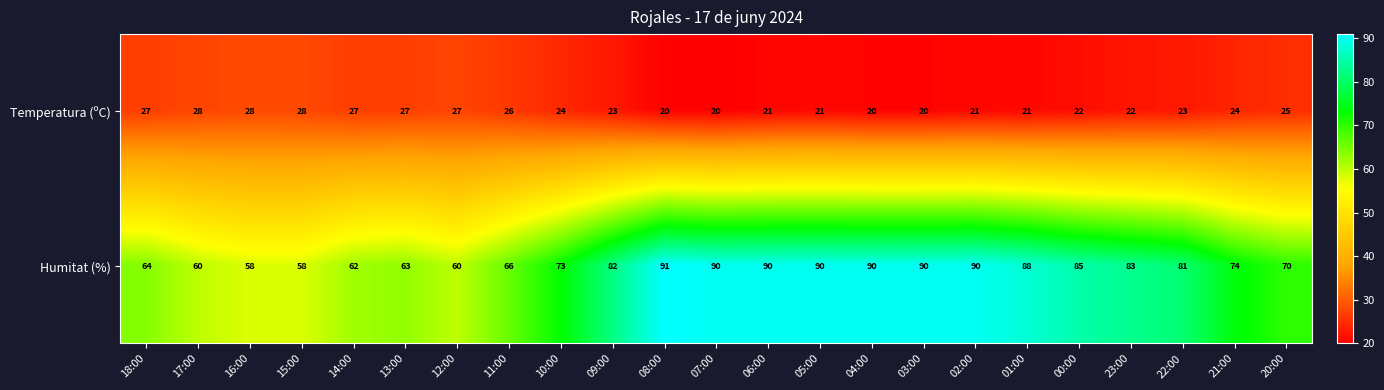

What is the maximum value shown in the chart?

91